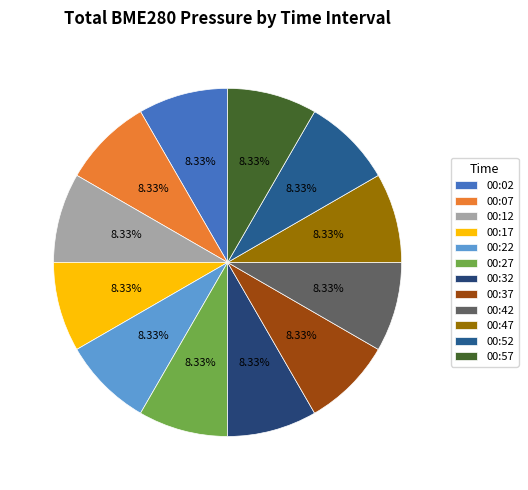

Rank the categories by value from lowest to highest.

00:22, 00:07, 00:42, 00:12, 00:17, 00:02, 00:47, 00:32, 00:27, 00:57, 00:52, 00:37